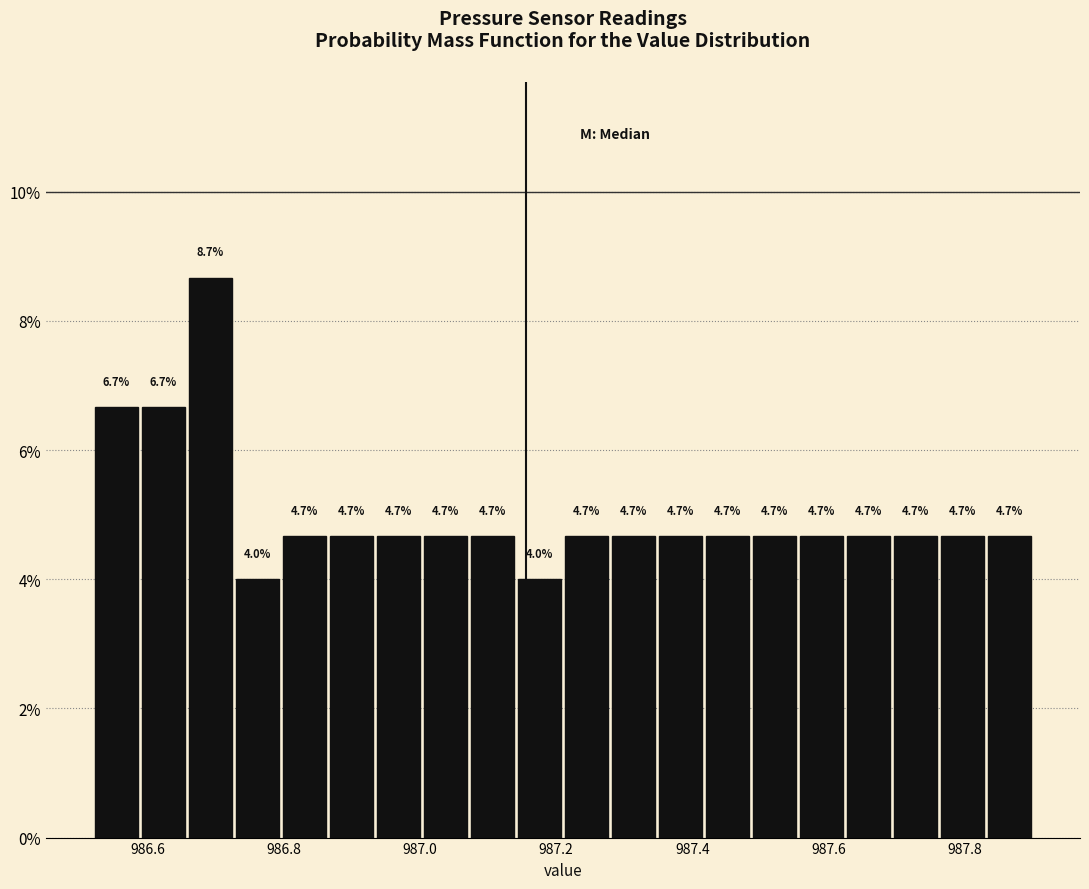

Read against the x-axis, roughly where is the centre of the tallest bar?

986.70